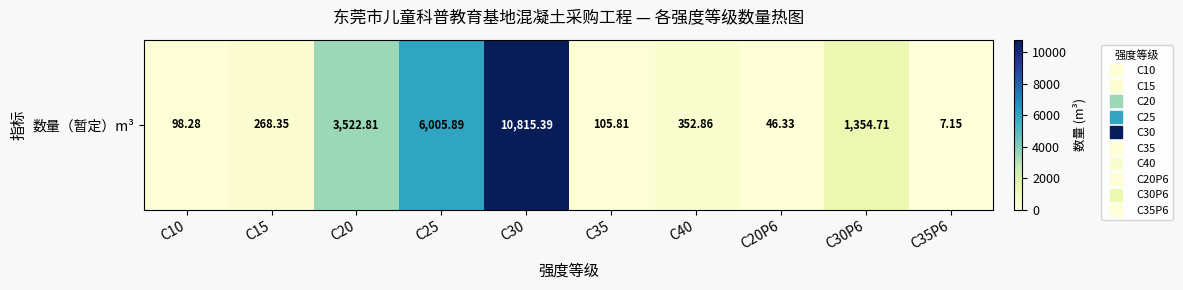

Reading left to right, extract all data points from this chart.

98.3	268.4	3522.8	6005.9	10815.4	105.8	352.9	46.3	1354.7	7.2